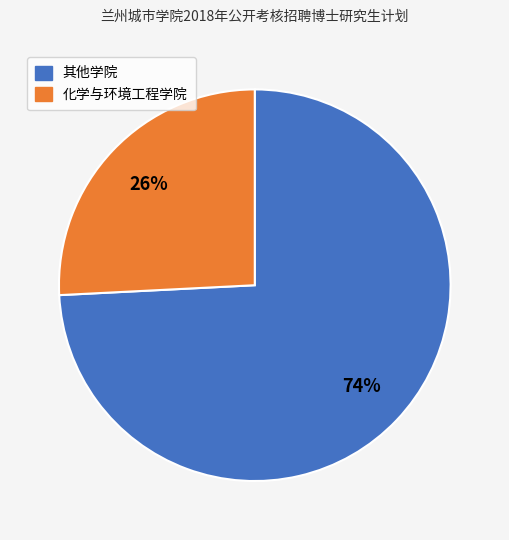

To the nearest percent, what is the difference between the largest and smallest slice percentages?

48%